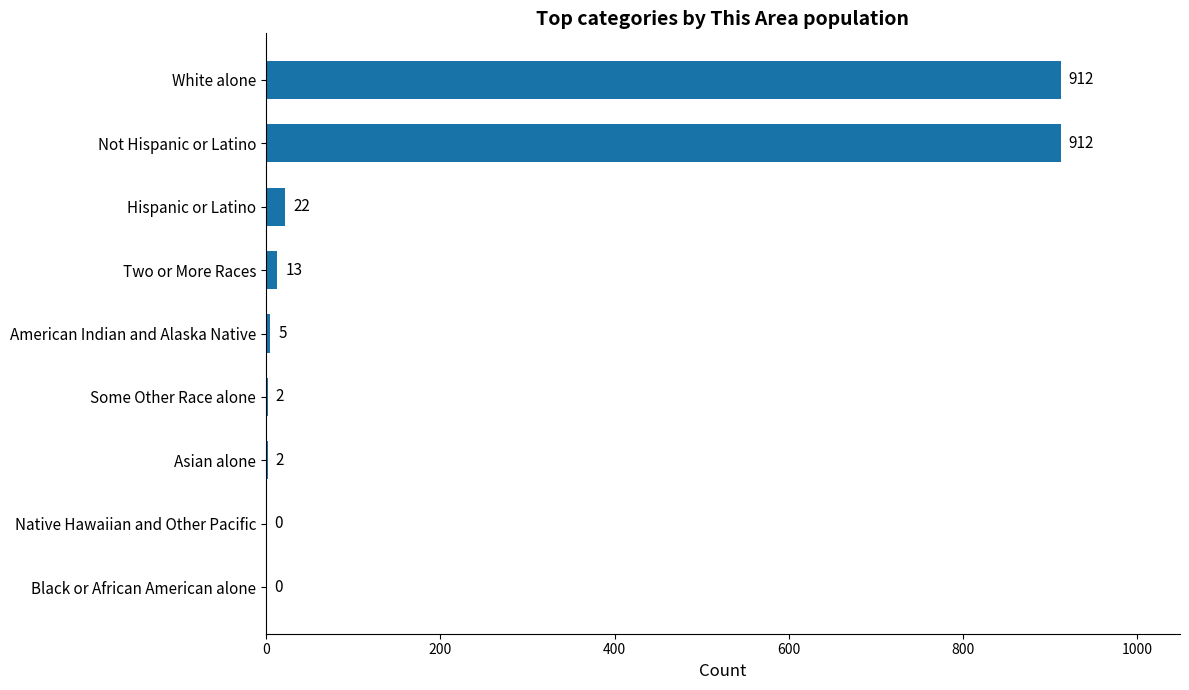

How many values are above zero?

7